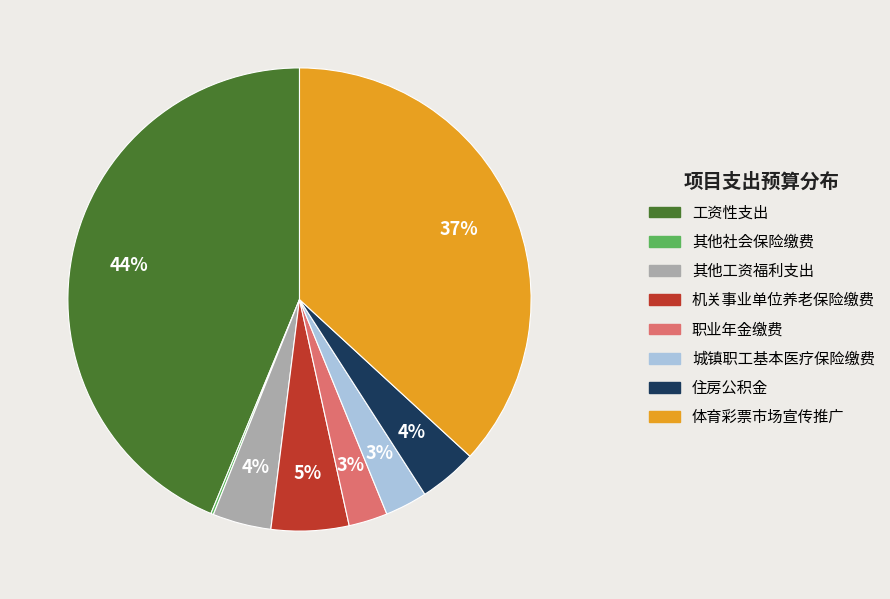

Which has a higher value, 工资性支出 or 职业年金缴费?

工资性支出